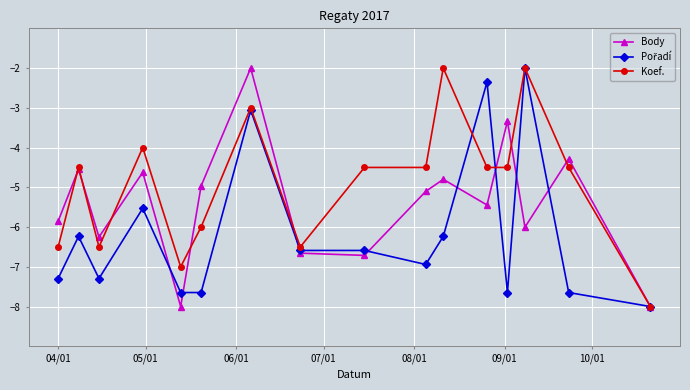

Which series has the largest total across all categories?

Koef.